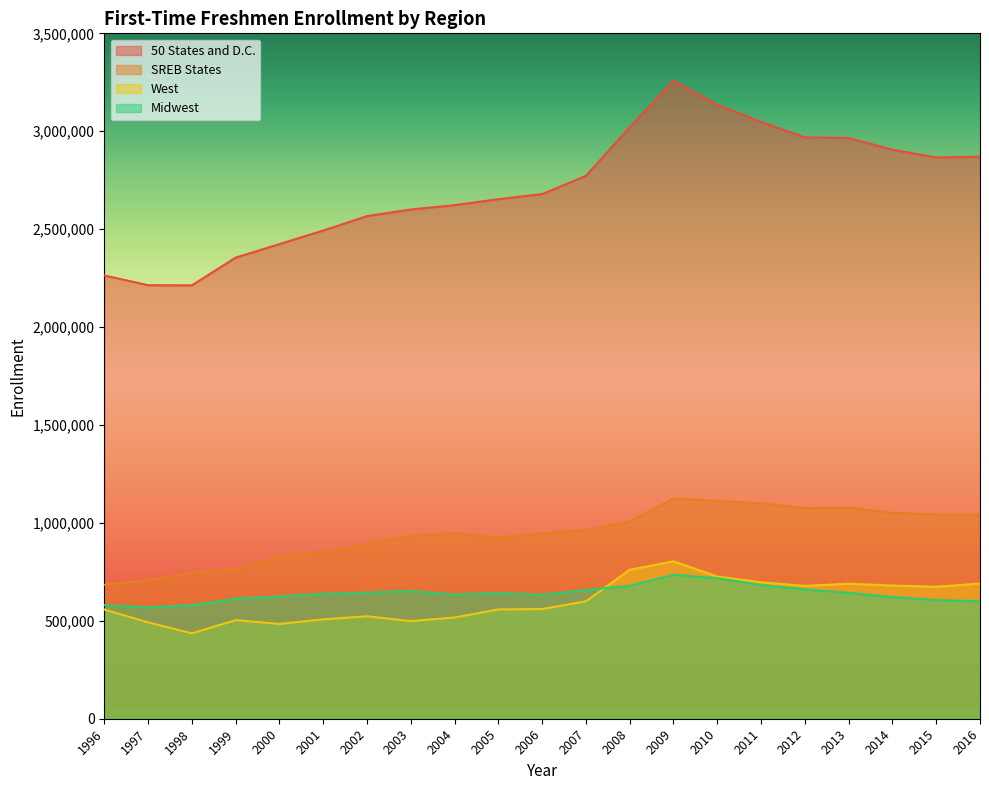

Is it true that Midwest equals 612808 at 1999?

True